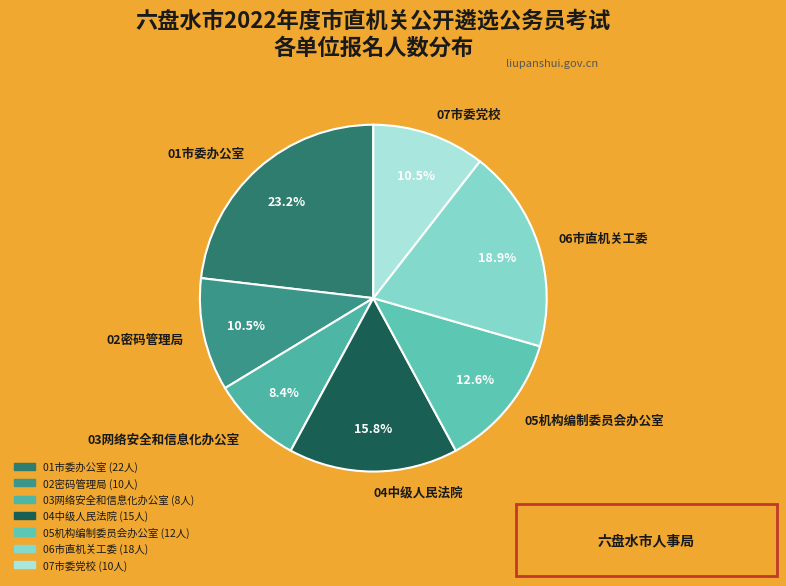

What is the smallest slice in the pie chart?

03网络安全和信息化办公室